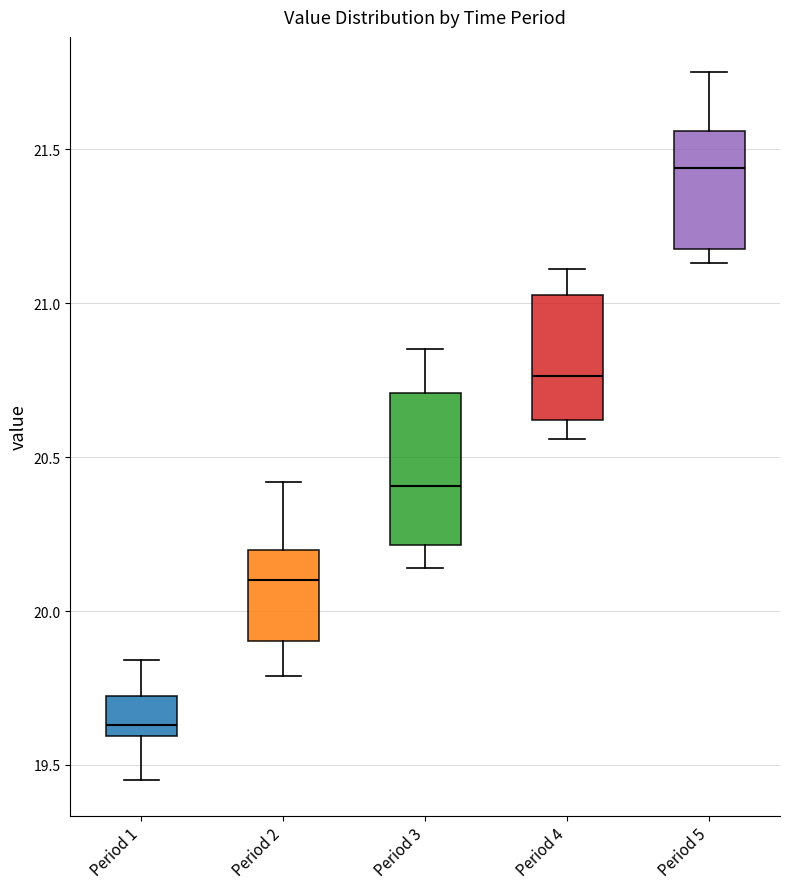

Comparing the boxes themselves (not the whiskers), which one is the tallest?

Period 3